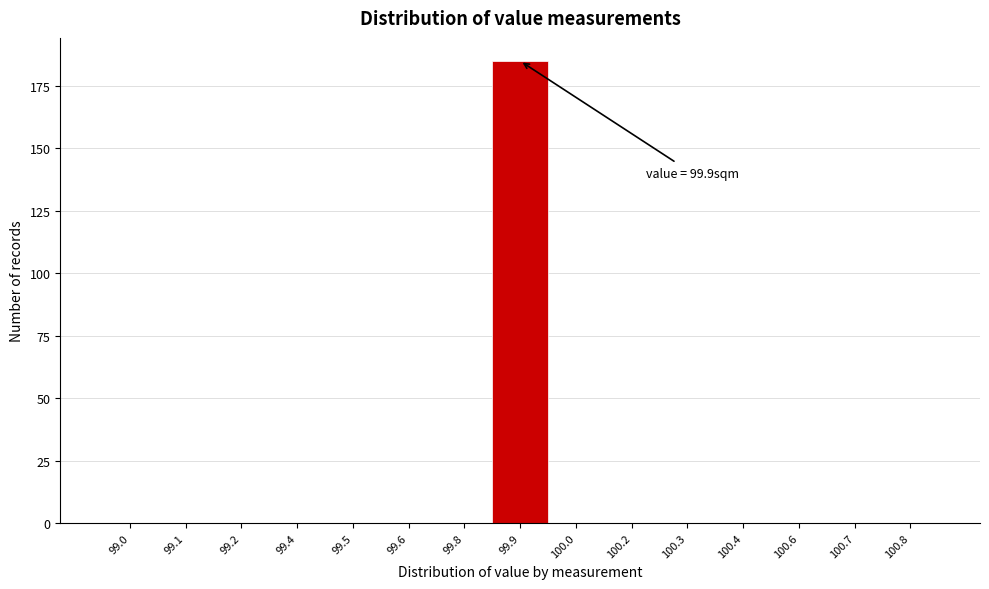

Reading left to right, what are all the values shown in this chart?

99.0=0	99.1=0	99.2=0	99.4=0	99.5=0	99.6=0	99.8=0	99.9=185	100.0=0	100.2=0	100.3=0	100.4=0	100.6=0	100.7=0	100.8=0